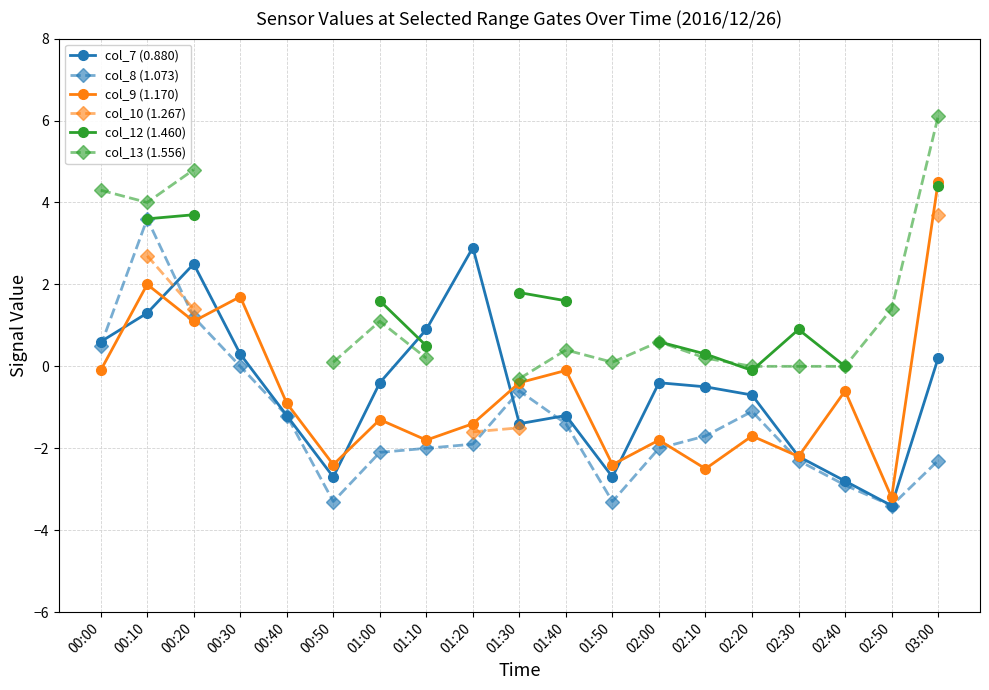

Is the value of col_9 (1.170) at 02:00 greater than the value of col_8 (1.073) at 01:40?

No